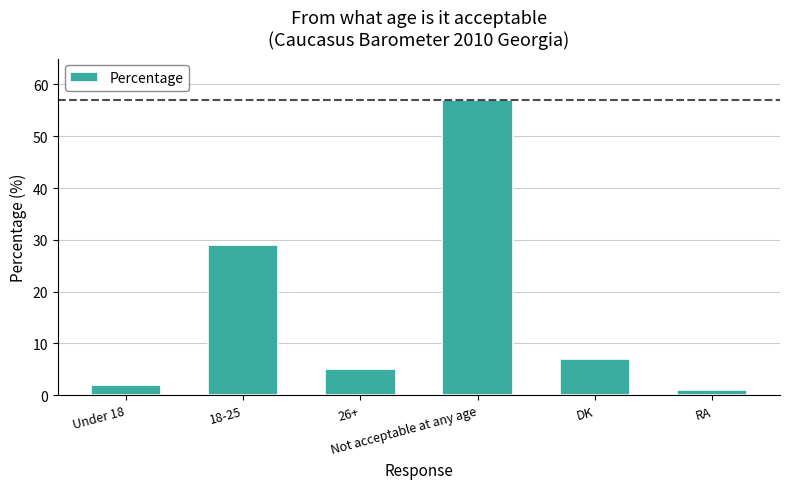

Is it true that the value at Not acceptable at any age is 57?

True